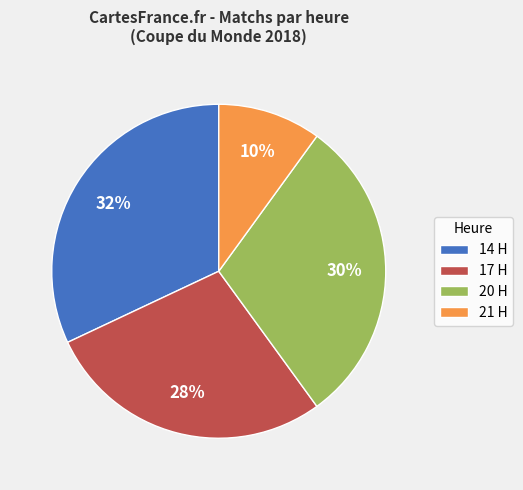

Which slice is the largest?

14 H